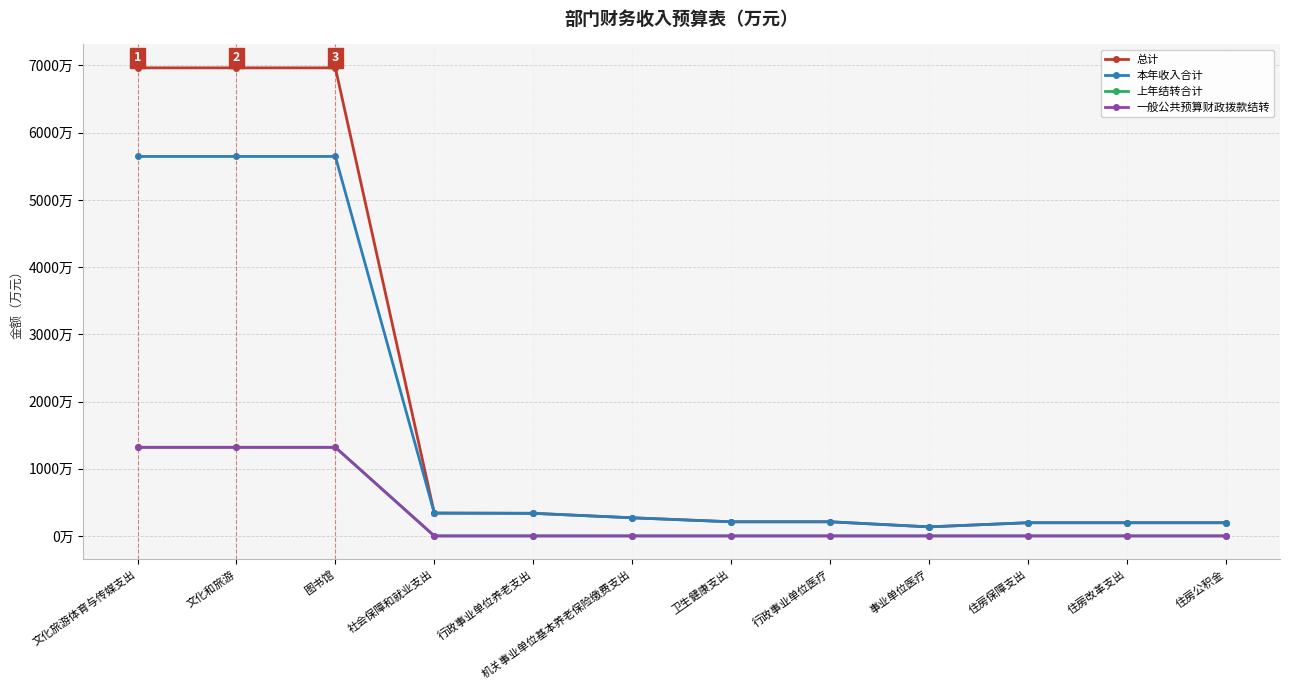

Does the chart have visible grid lines?

Yes